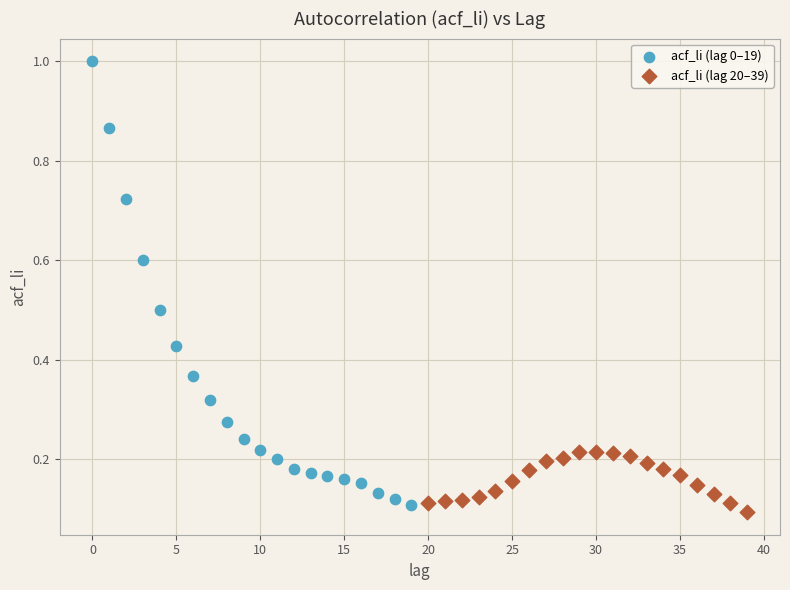

Which series reaches the maximum Y coordinate?

acf_li (lag 0–19)